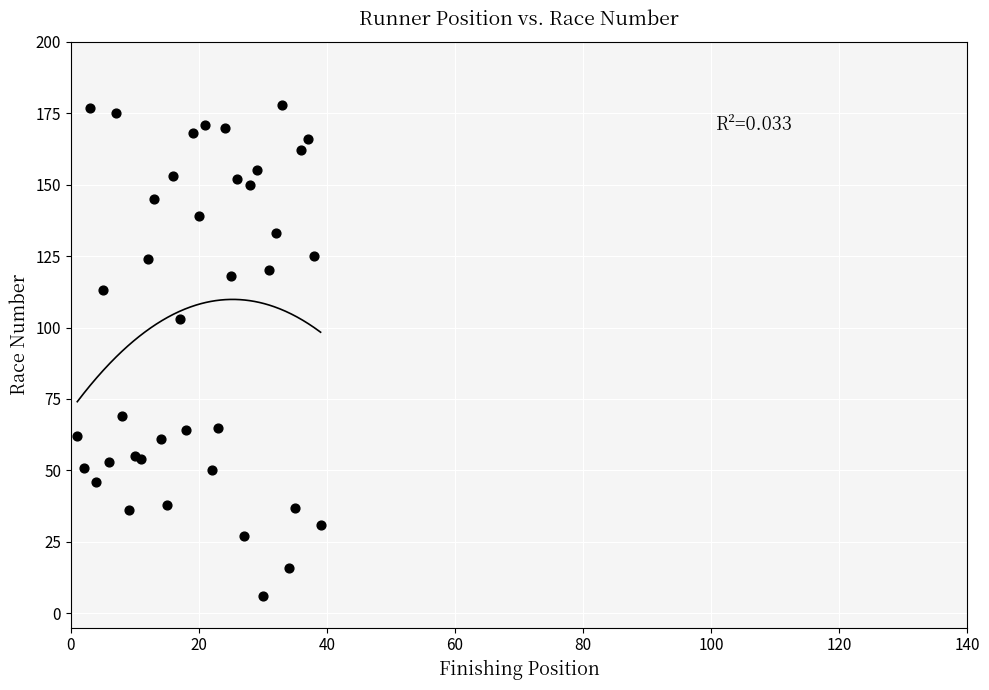

What Y value in the scatter plot is closest to 92?

103